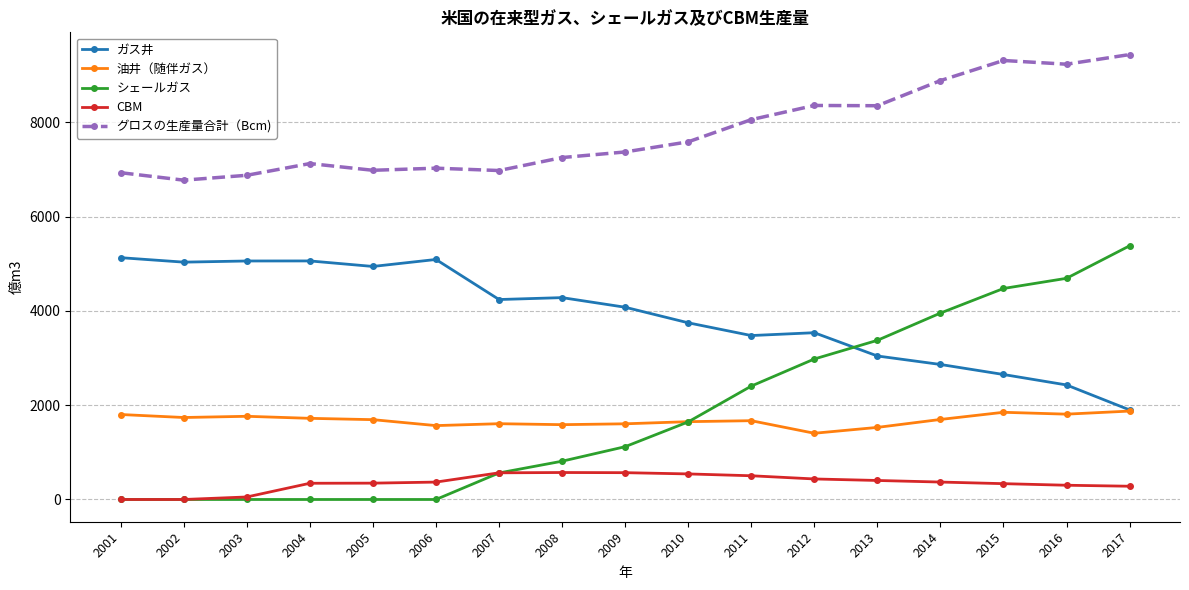

How many values in the ガス井 series exceed 4079?

9